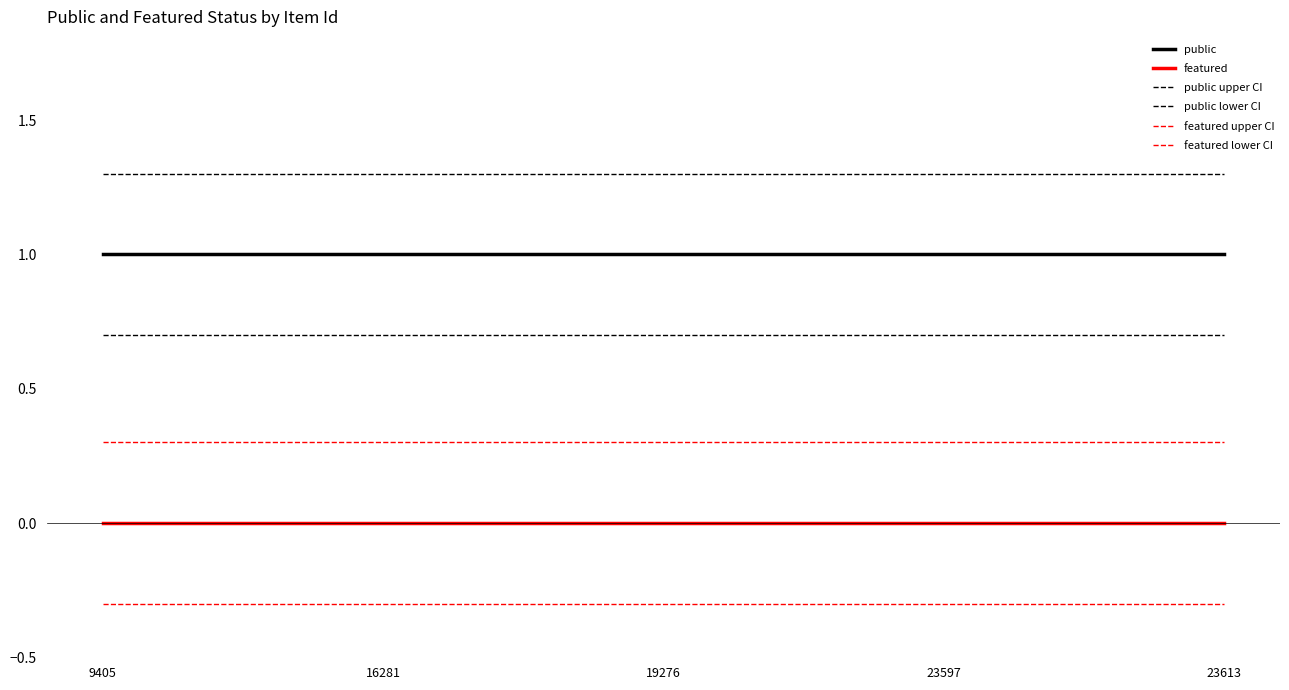

Reading right to left, list all the values displayed in this chart.

public: 1.0	1.0	1.0	1.0	1.0
featured: 0.0	0.0	0.0	0.0	0.0
public upper CI: 1.3	1.3	1.3	1.3	1.3
public lower CI: 0.7	0.7	0.7	0.7	0.7
featured upper CI: 0.3	0.3	0.3	0.3	0.3
featured lower CI: -0.3	-0.3	-0.3	-0.3	-0.3